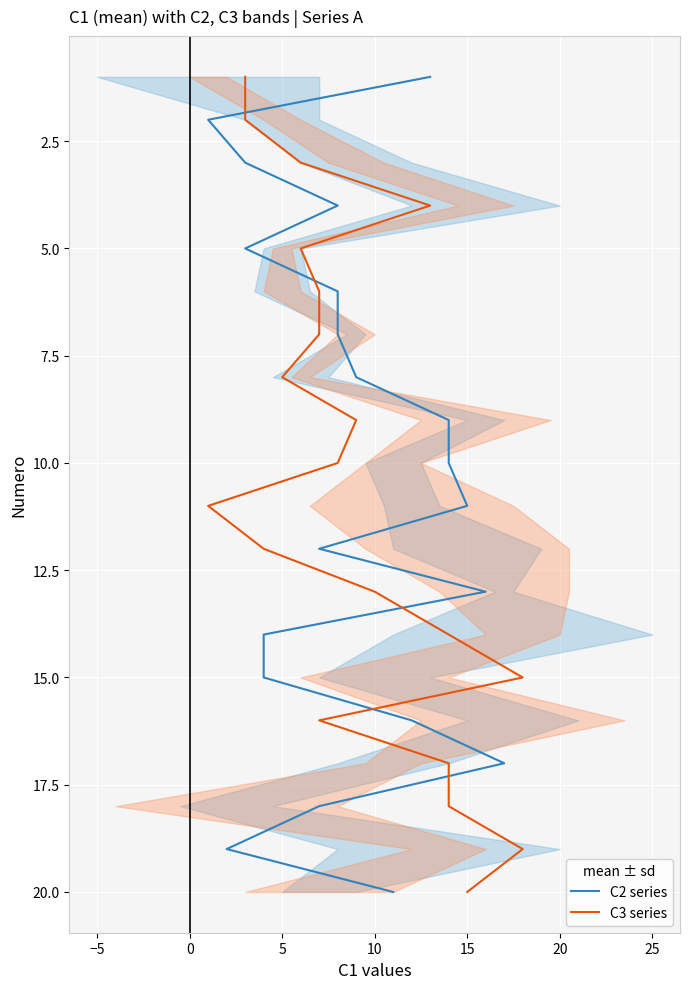

How many lines are shown in the chart?

2